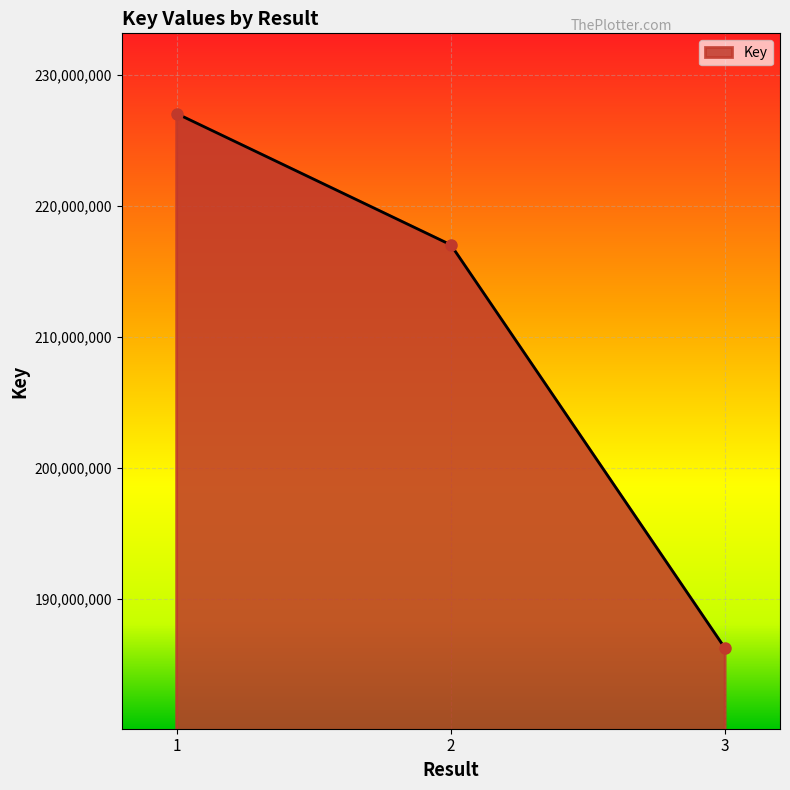

Reading left to right, what are all the values shown in this chart?

1=227052209	2=217029774	3=186226810